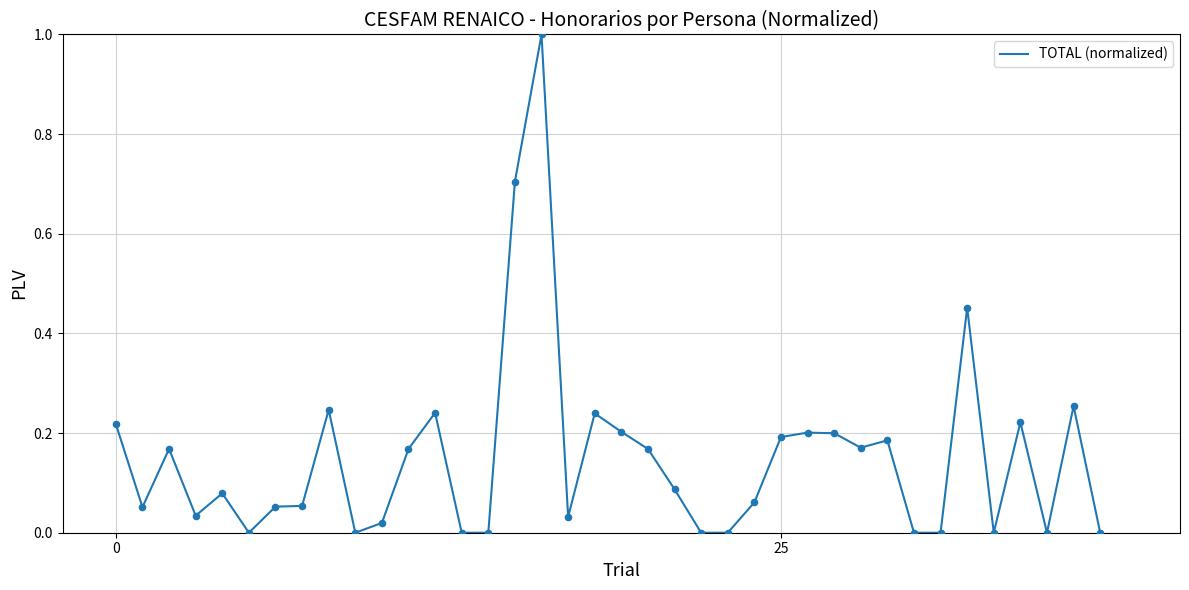

Does the chart have visible grid lines?

Yes